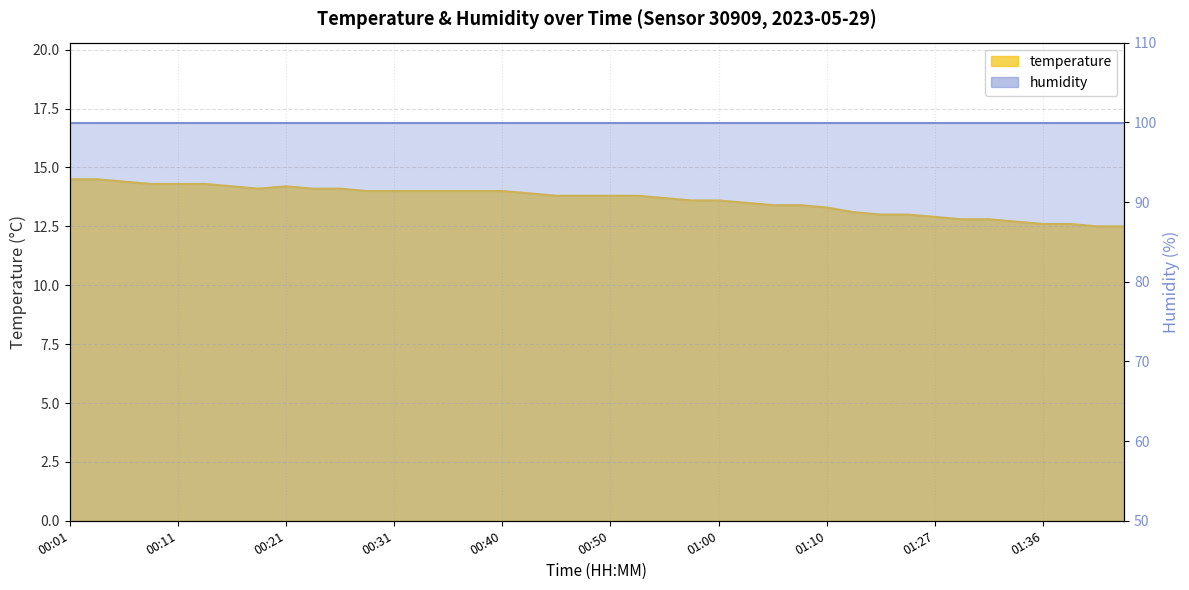

What is the label of the 5th point from the right?

01:34